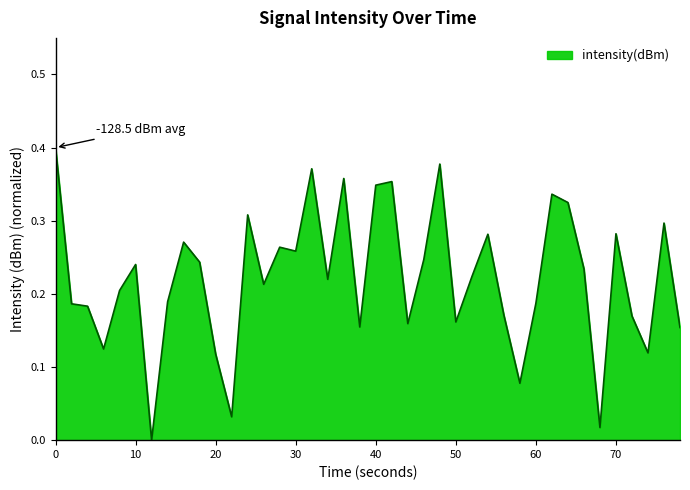

Reading left to right, what are all the values shown in this chart?

0.4	0.2	0.2	0.1	0.2	0.2	0.0	0.2	0.3	0.2	0.1	0.0	0.3	0.2	0.3	0.3	0.4	0.2	0.4	0.2	0.3	0.4	0.2	0.2	0.4	0.2	0.2	0.3	0.2	0.1	0.2	0.3	0.3	0.2	0.0	0.3	0.2	0.1	0.3	0.2